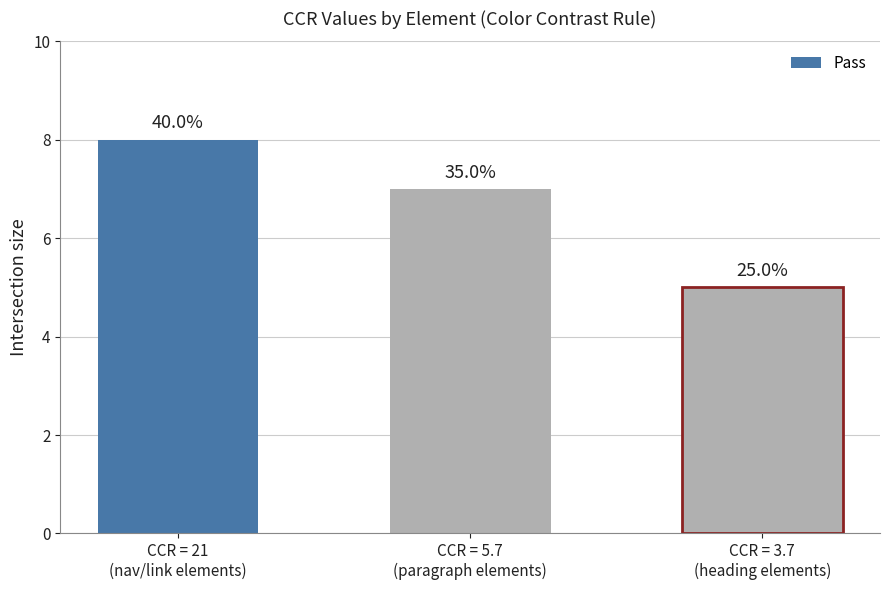

Which category has the highest value across all series?

CCR = 21
(nav/link elements)